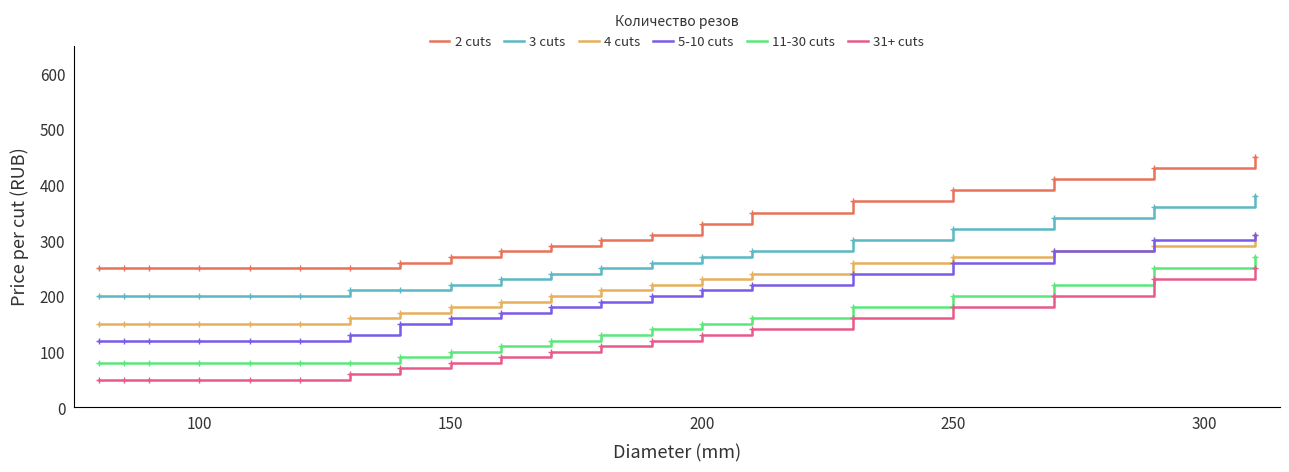

What is the minimum value shown in the chart?

50